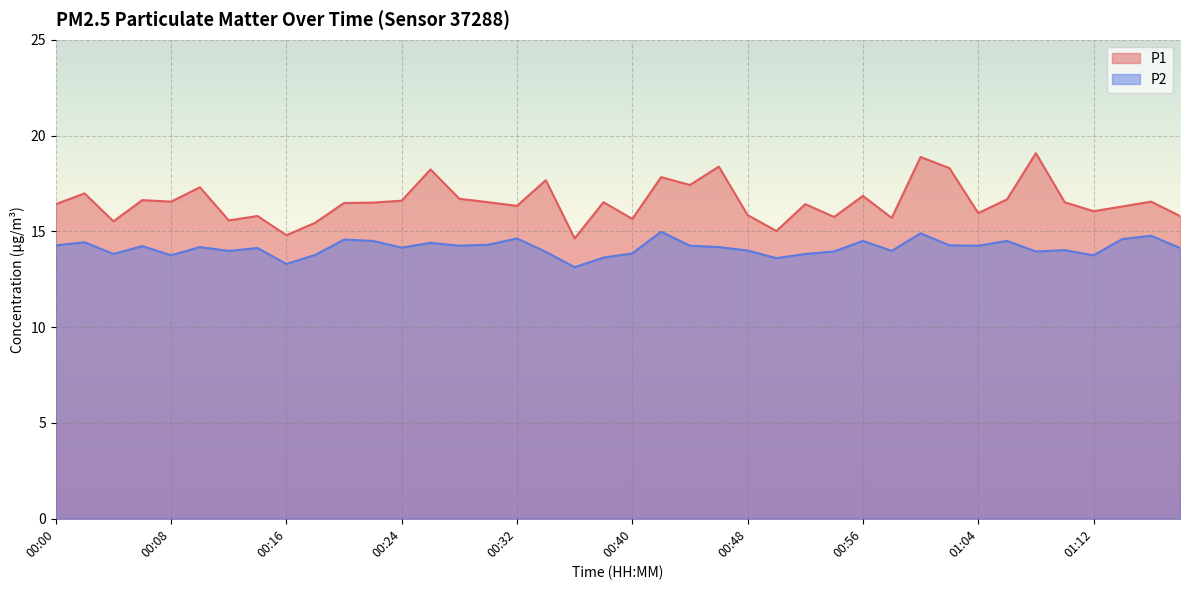

True or false: P2 and P1 cross at least once.

False